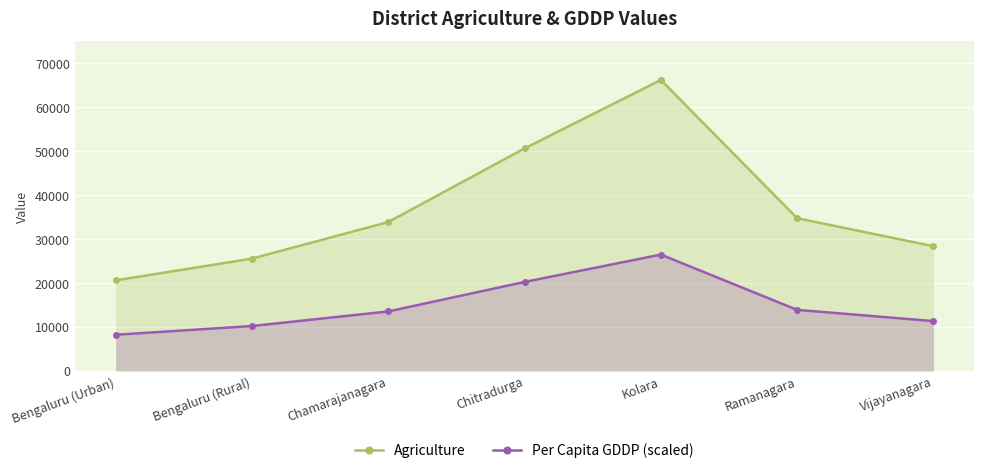

Rank the series at Ramanagara from lowest to highest value.

Per Capita GDDP (scaled), Agriculture